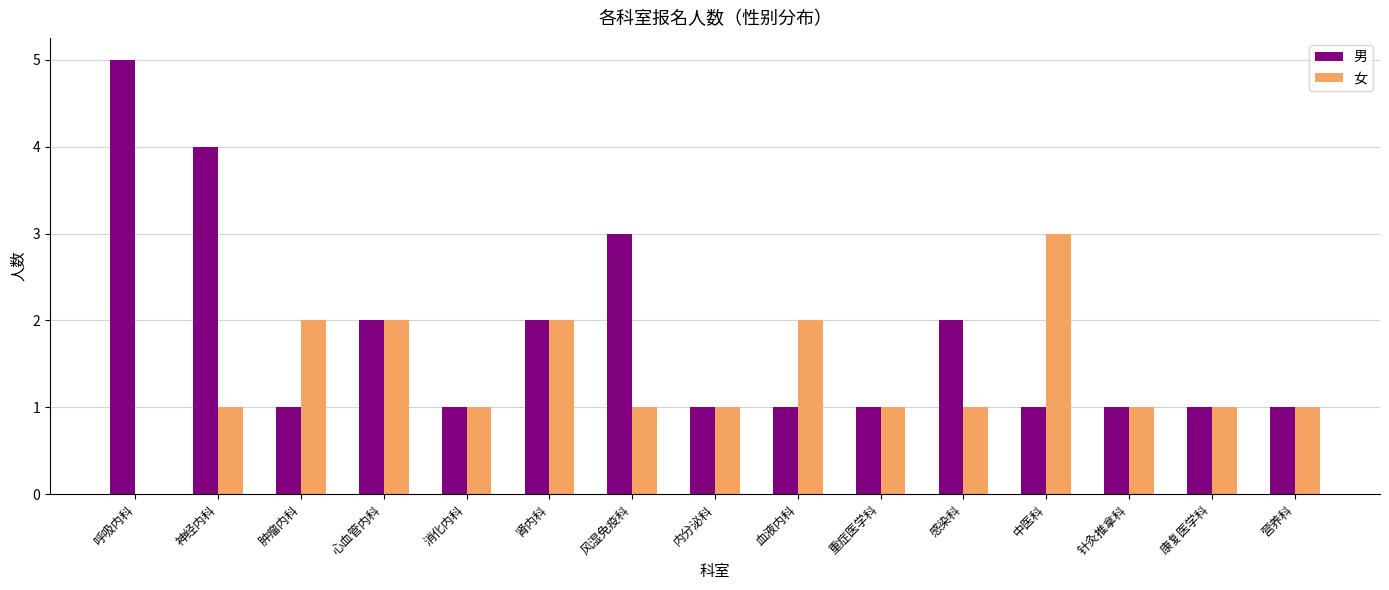

What is the approximate value of 女 at 中医科?

3